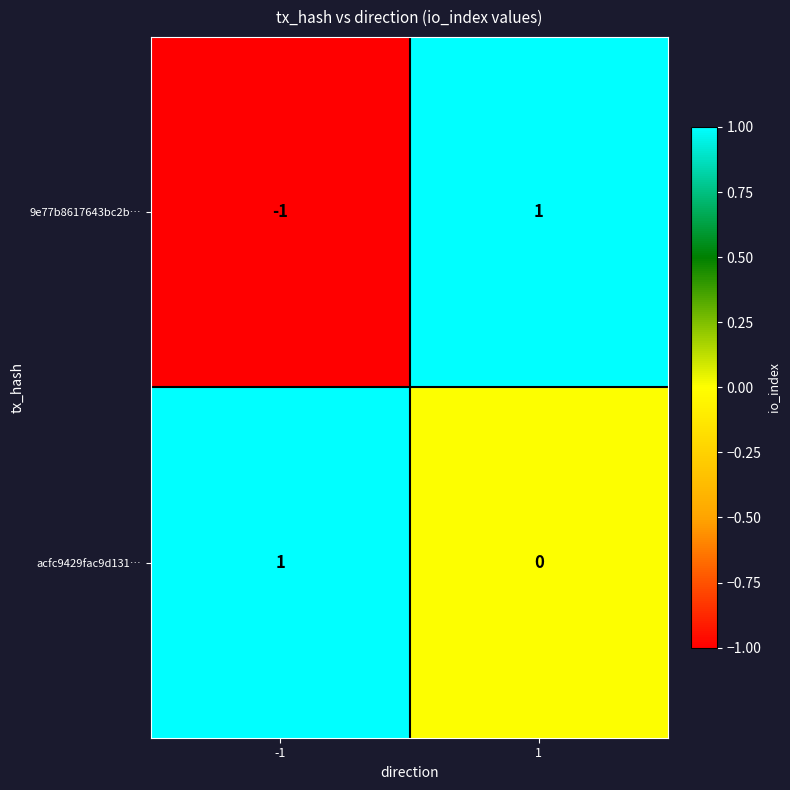

The 9e77b8617643bc2b… series shows 0 at 1. True or false?

False